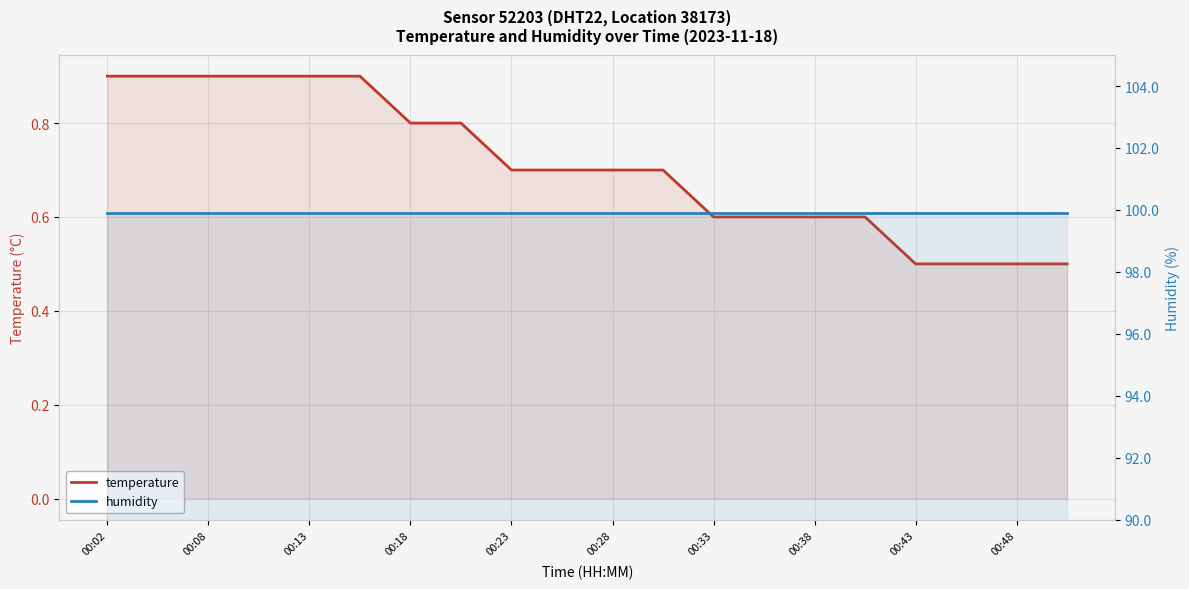

Reading left to right, extract all data points from this chart.

temperature: 0.9	0.9	0.9	0.9	0.9	0.9	0.8	0.8	0.7	0.7	0.7	0.7	0.6	0.6	0.6	0.6	0.5	0.5	0.5	0.5
humidity: 99.9	99.9	99.9	99.9	99.9	99.9	99.9	99.9	99.9	99.9	99.9	99.9	99.9	99.9	99.9	99.9	99.9	99.9	99.9	99.9